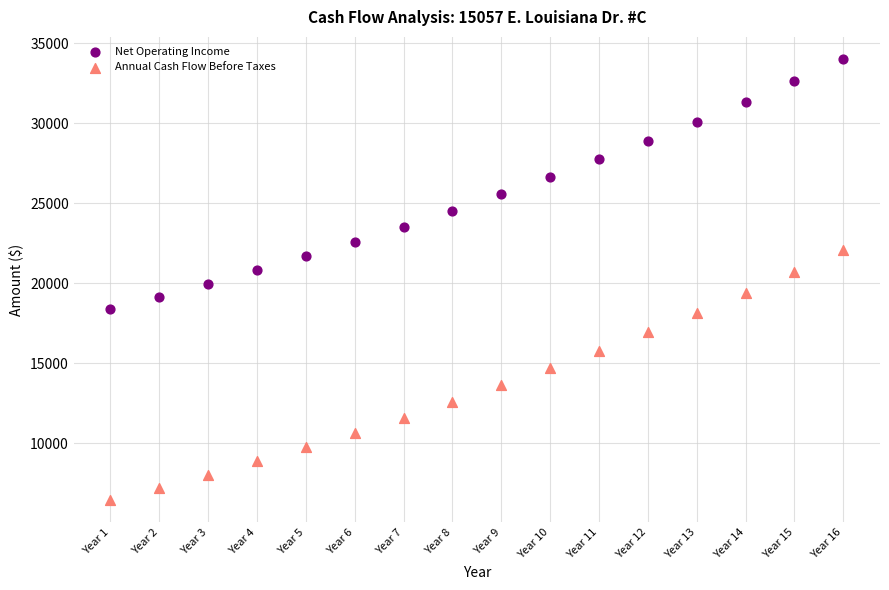

Which series reaches the minimum Y coordinate?

Annual Cash Flow Before Taxes